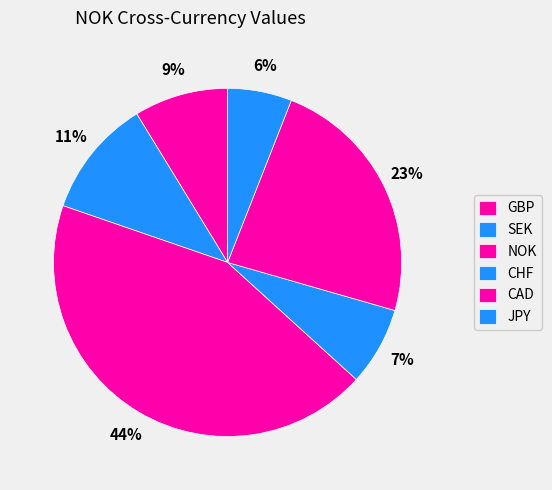

Is there any slice that represents more than half of the pie?

No